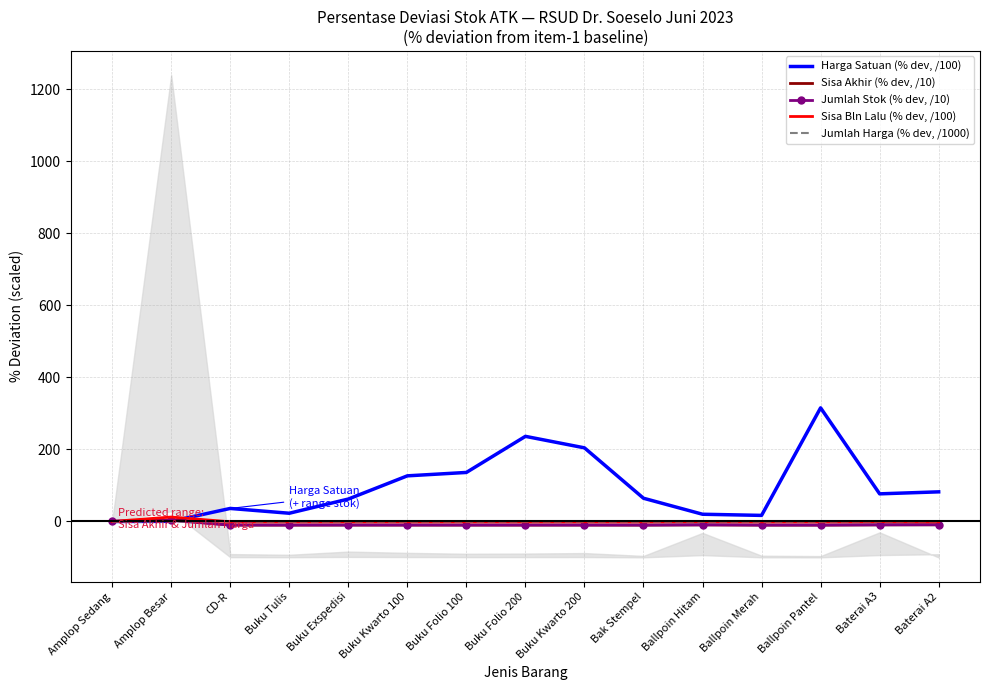

Is it true that Harga Satuan (% dev, /100) equals 126.8 at Buku Kwarto 100?

True